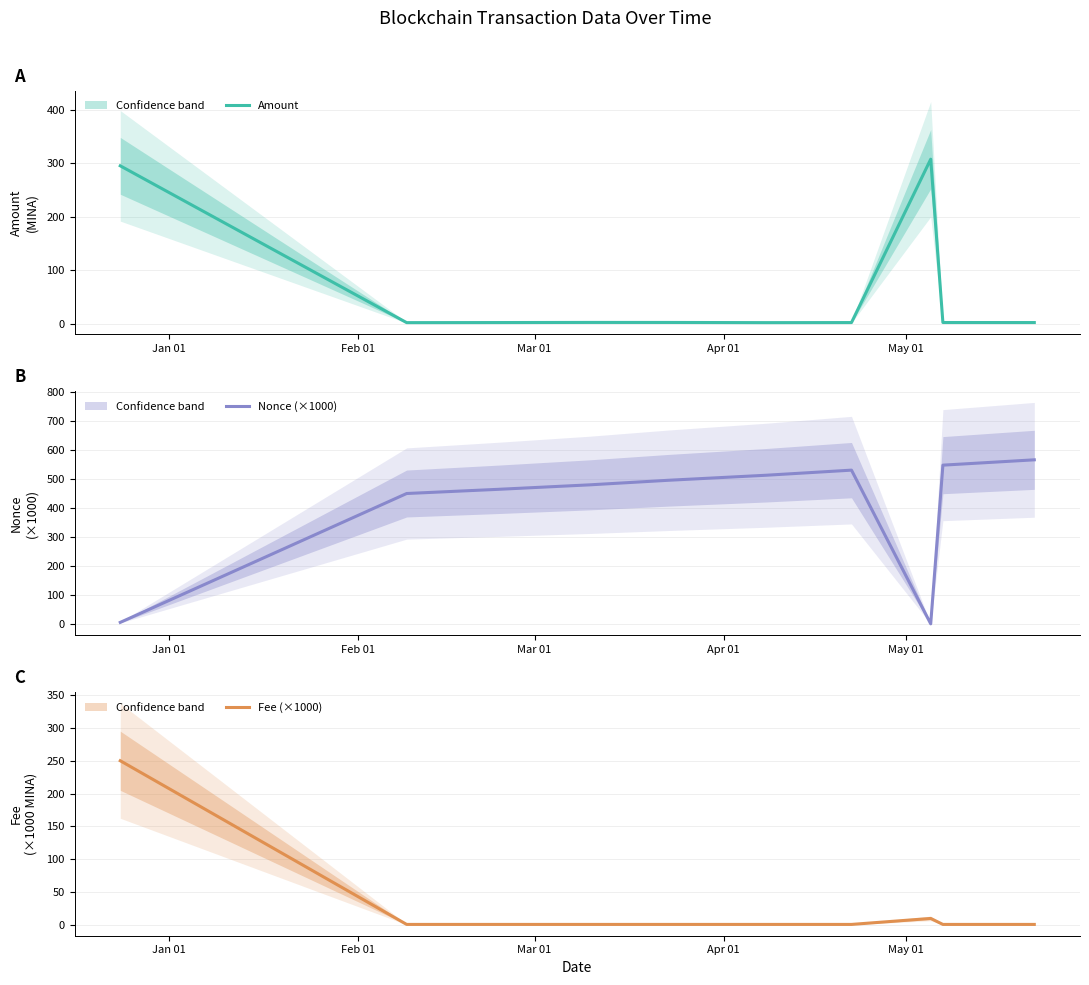

What is the lowest value of the Fee (×1000) series?

1.0